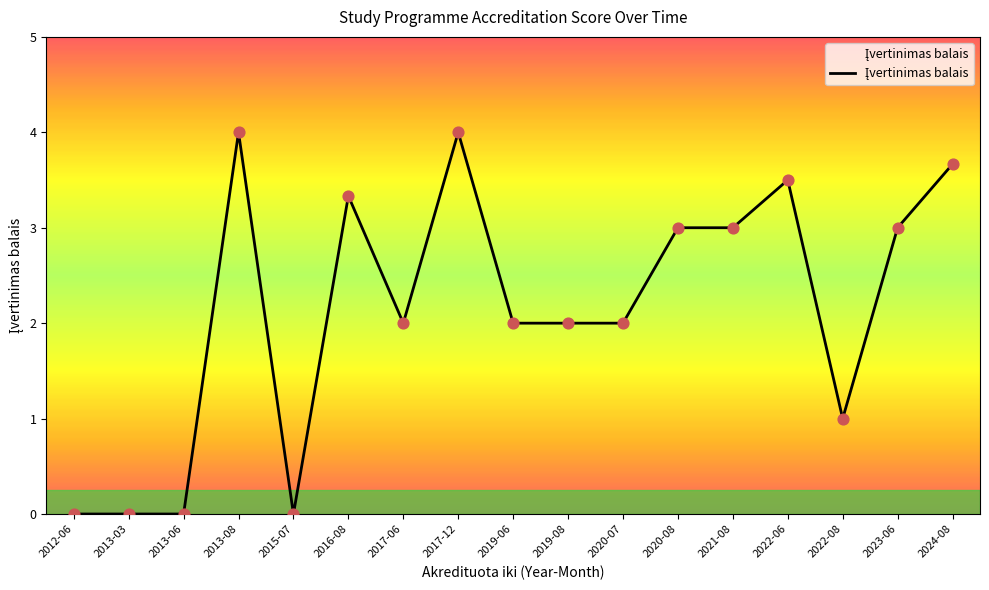

Which has a higher value, 2023-06 or 2013-03?

2023-06